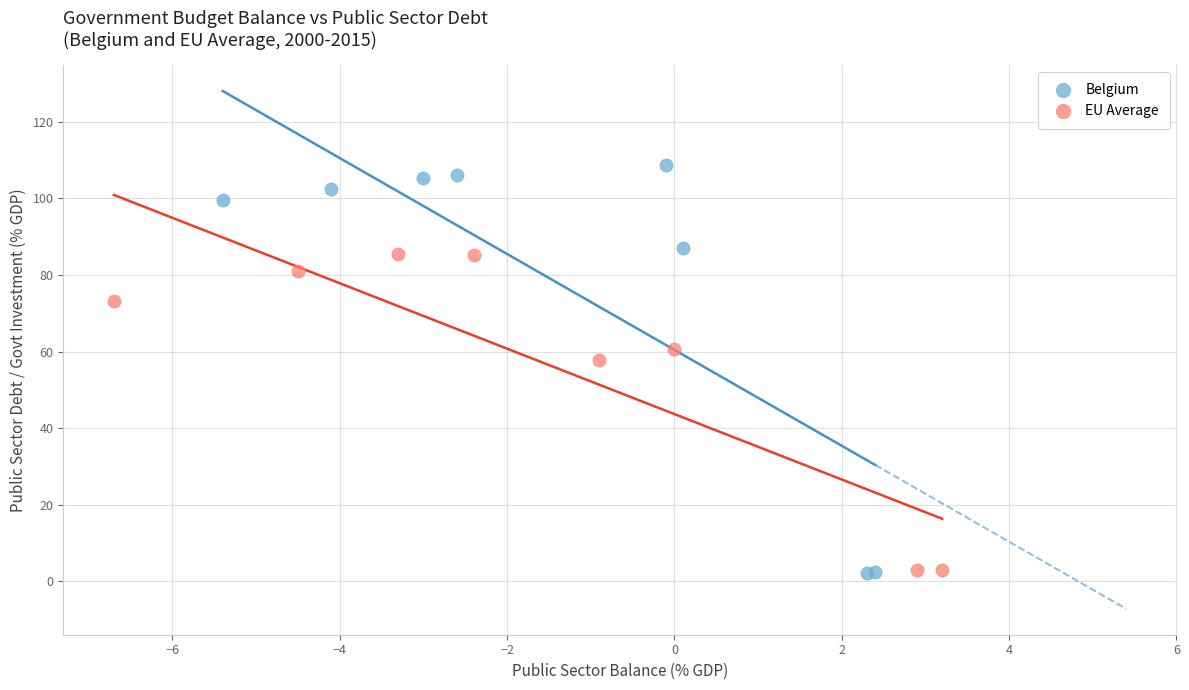

Which series has the largest Y range (max minus min)?

Belgium